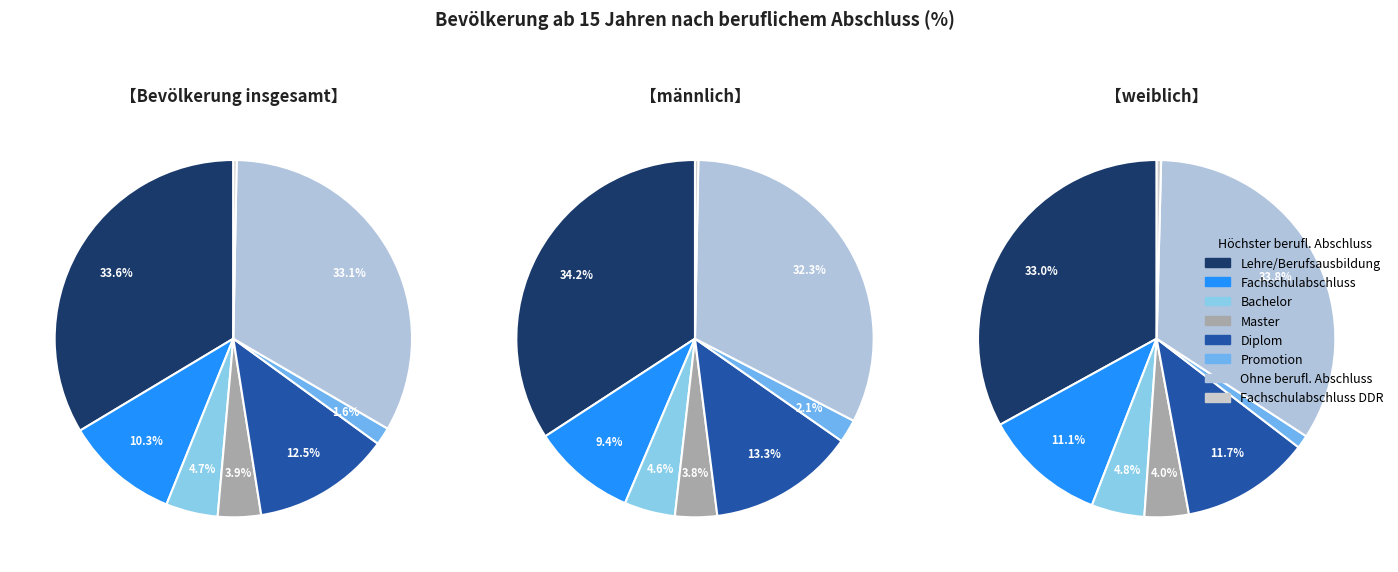

To the nearest percent, what portion does Bachelor represent?

5%